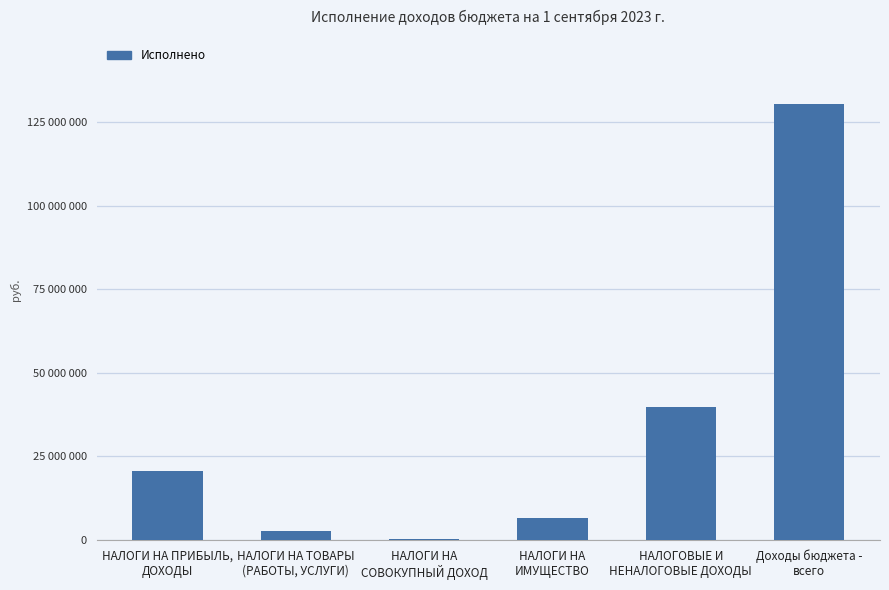

Are the bars grouped side by side (vs. stacked)?

No